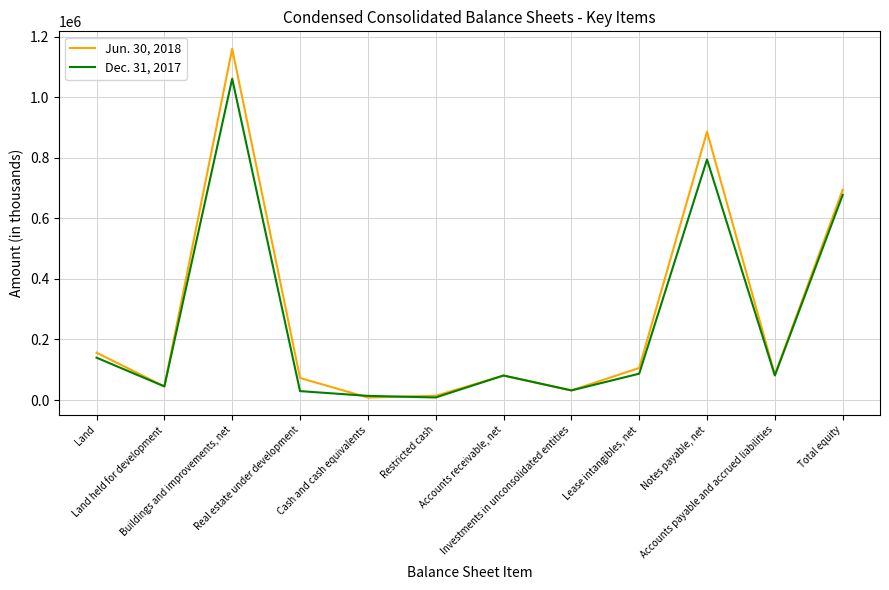

What is the sum of the Dec. 31, 2017 values at Accounts receivable, net and Total equity?

758700